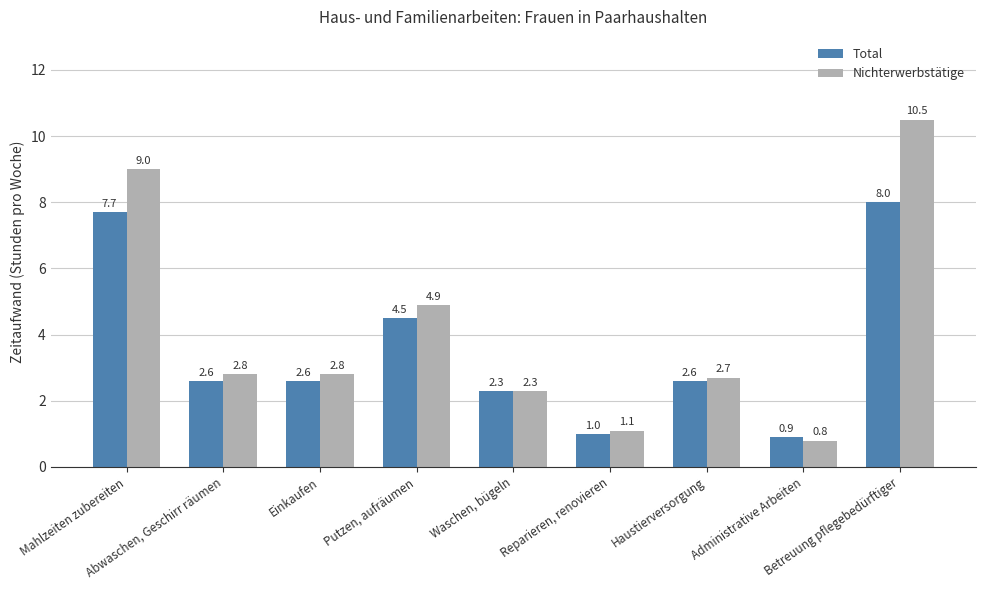

Which category has the highest value in the Nichterwerbstätige series?

Betreuung pflegebedürftiger